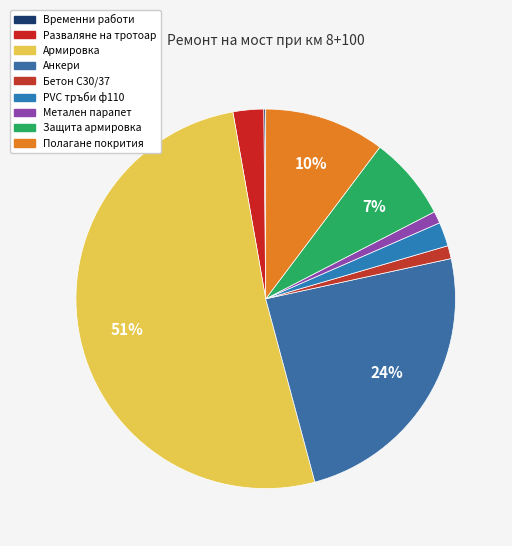

To the nearest percent, what is the difference between the largest and smallest slice percentages?

51%